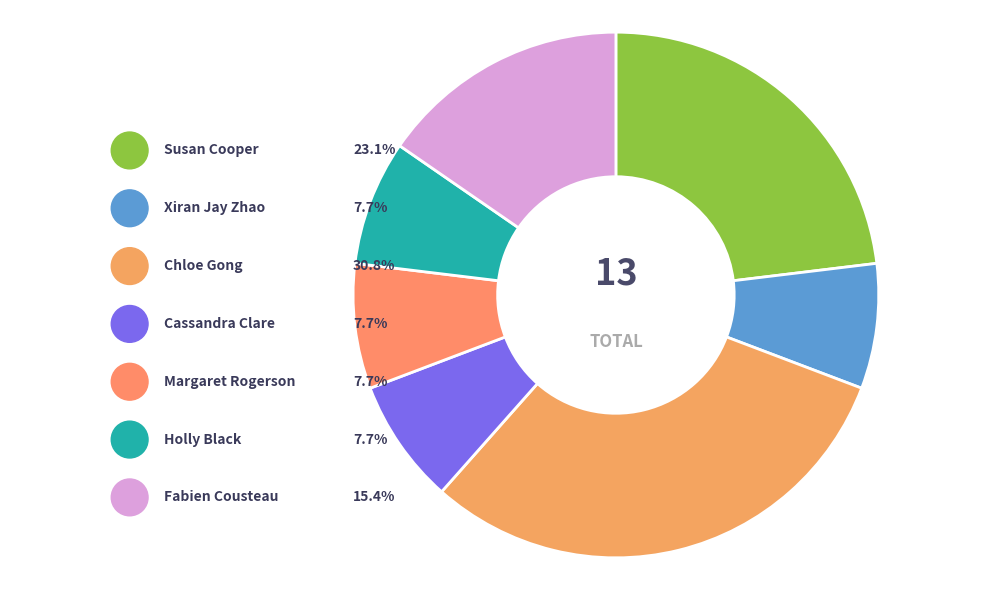

Do Holly Black and Fabien Cousteau together represent more than half of the pie?

No